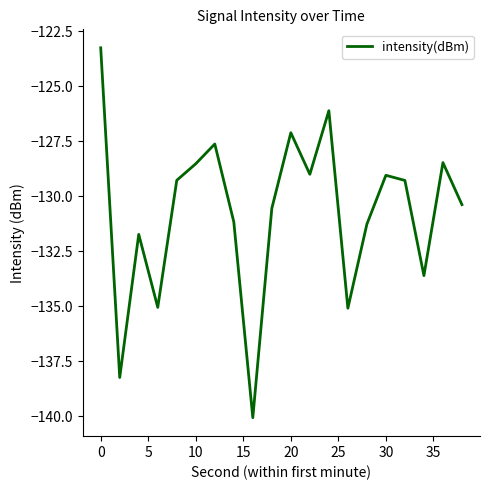

What is the maximum value shown in the chart?

-123.2